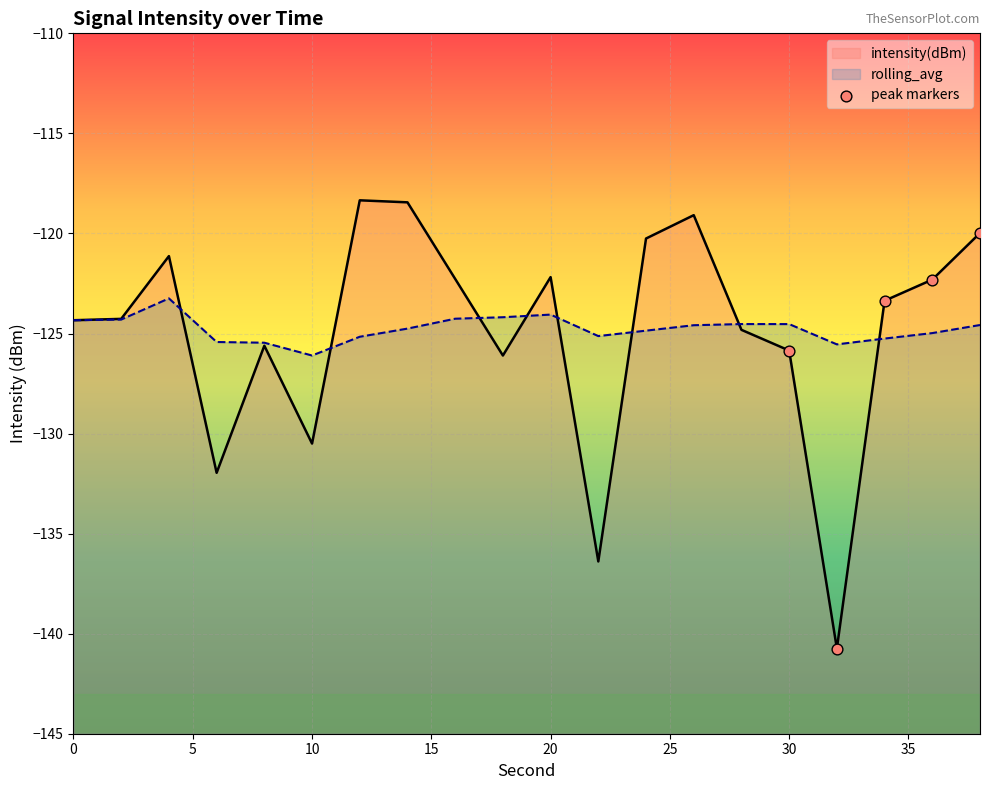

Is the value of intensity(dBm) at 24 greater than the value of rolling_avg at 30?

Yes